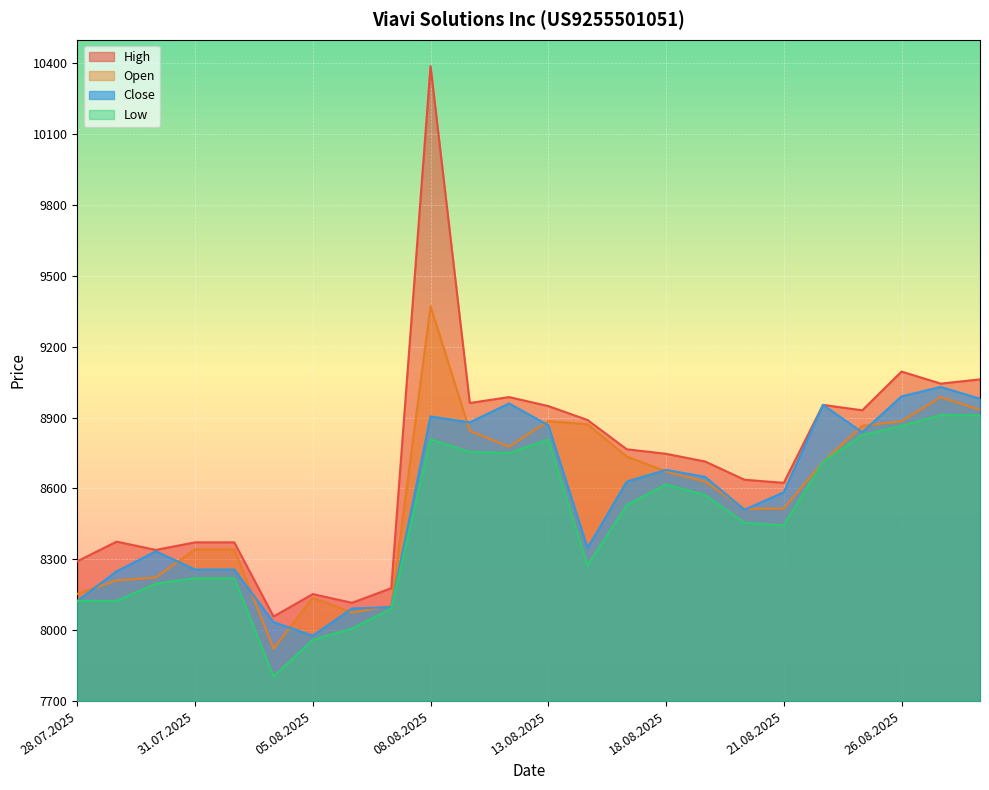

What are all the series names shown in the legend?

High, Open, Close, Low